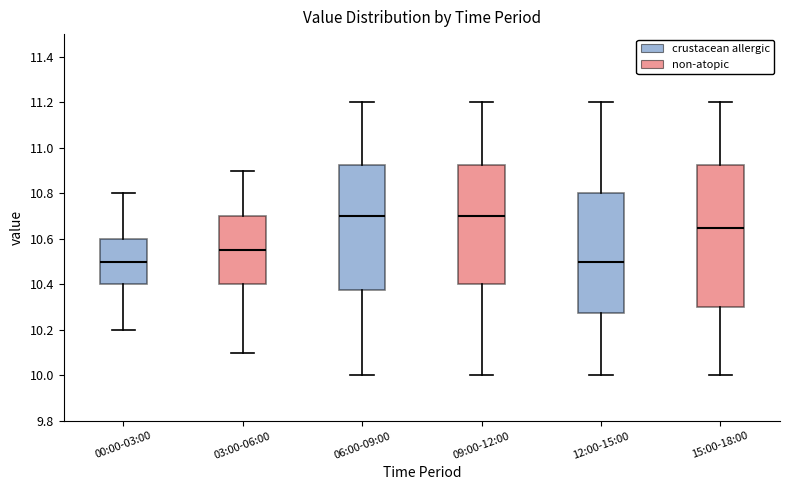

Reading left to right, transcribe this box plot: for each box, give where its median line is, the range the box spans, and where its two whiskers end, as read against the y-axis. The values are not printed on the chart, so give them approximately, as read against the axis.

00:00-03:00: median 10.50, box 10.40 to 10.60, whiskers 10.20 to 10.80
03:00-06:00: median 10.56, box 10.40 to 10.70, whiskers 10.10 to 10.90
06:00-09:00: median 10.70, box 10.38 to 10.92, whiskers 10.00 to 11.20
09:00-12:00: median 10.70, box 10.40 to 10.92, whiskers 10.00 to 11.20
12:00-15:00: median 10.50, box 10.28 to 10.80, whiskers 10.00 to 11.20
15:00-18:00: median 10.66, box 10.30 to 10.92, whiskers 10.00 to 11.20